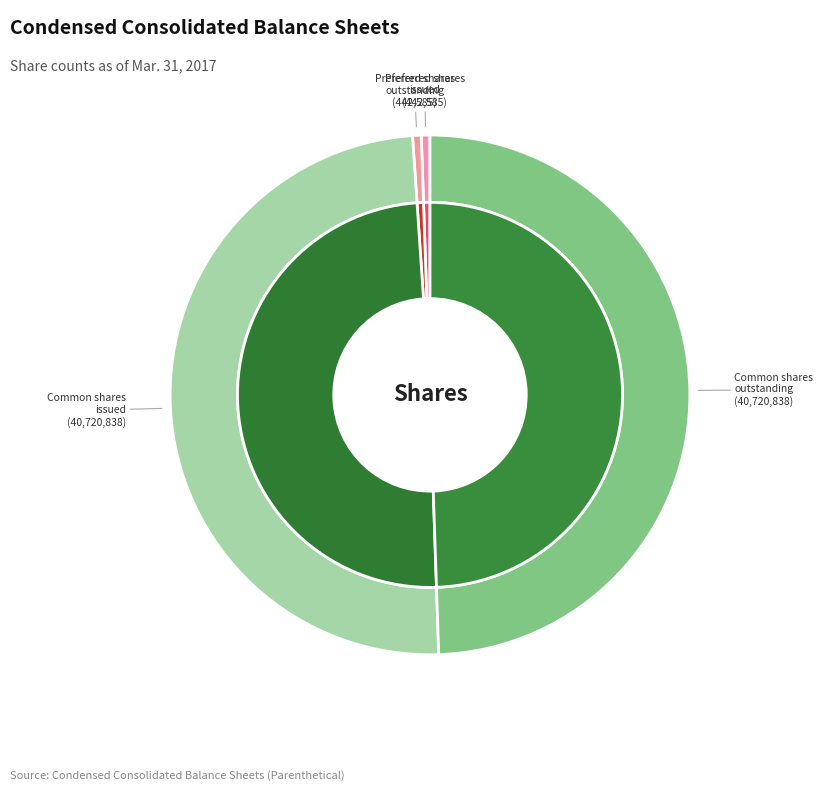

How many segments does this pie chart have?

4